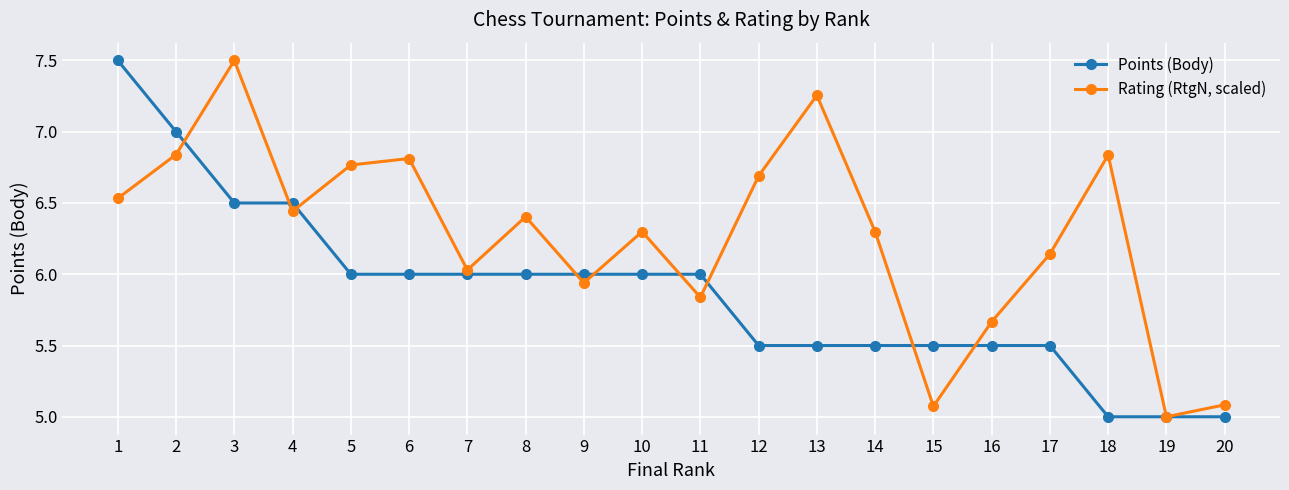

What is the difference between the second highest and second lowest values in the Points (Body) series?

2.0